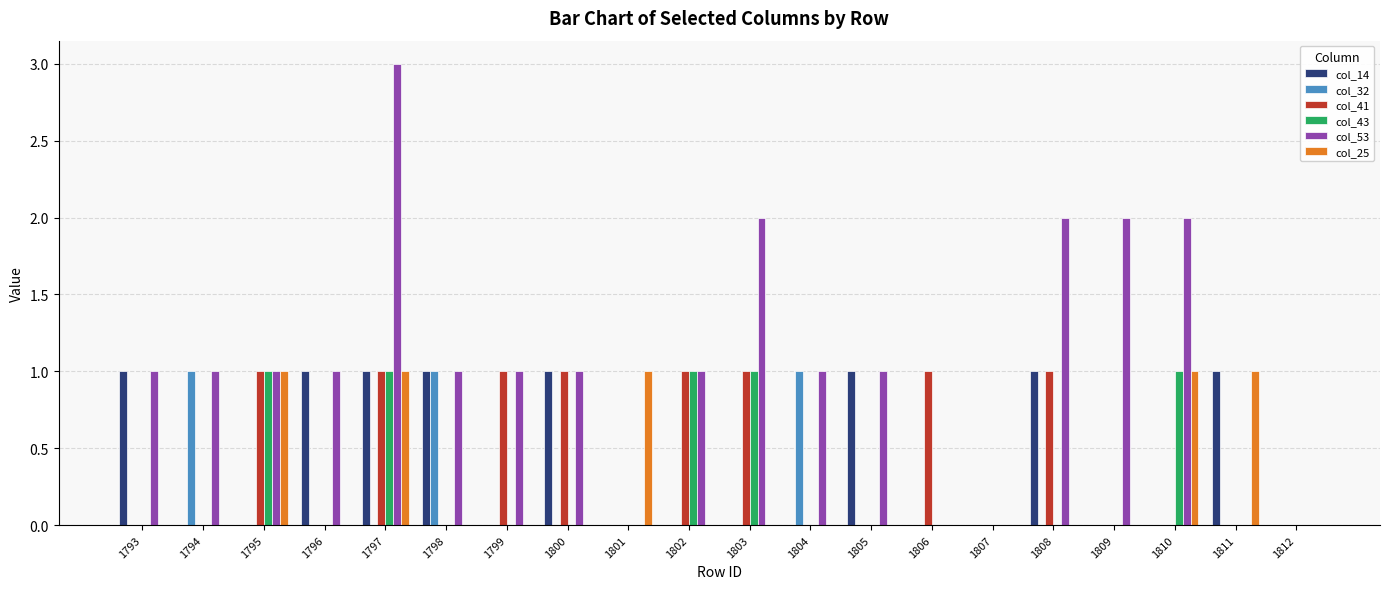

Count the col_41 values in the range 0 to 1.

20